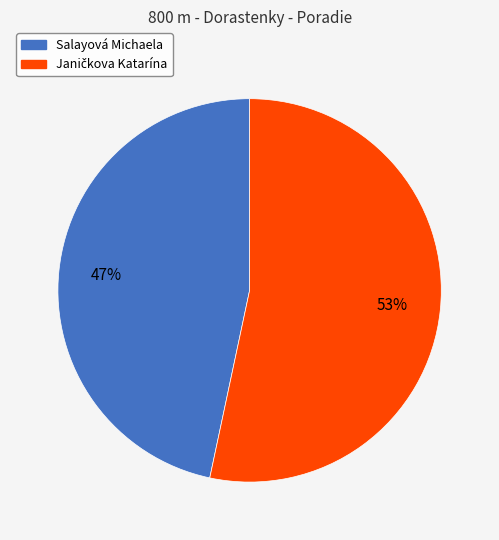

What is the smallest slice in the pie chart?

Salayová Michaela